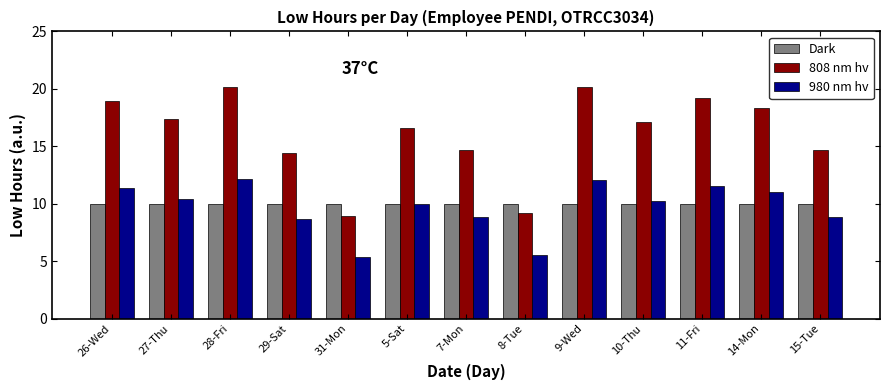

Is the value of 808 nm hv at 8-Tue greater than the value of Dark at 8-Tue?

No